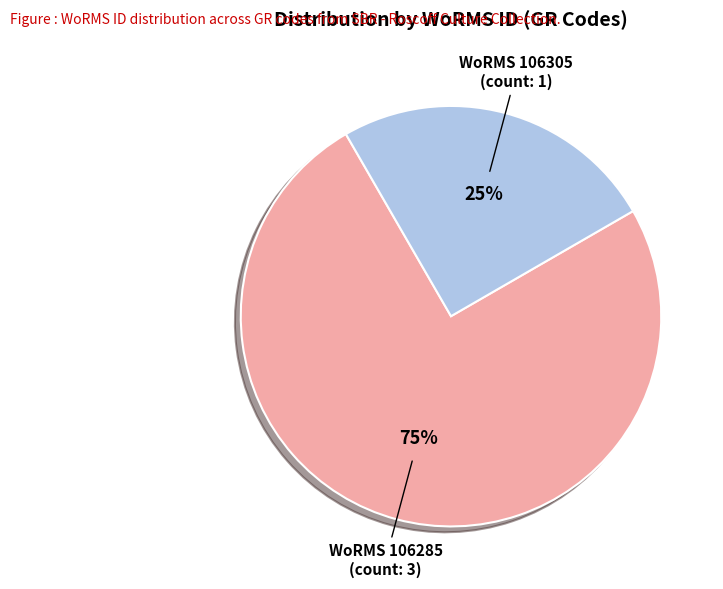

The WoRMS 106285 (count: 3) slice represents 89% of the pie. True or false?

False